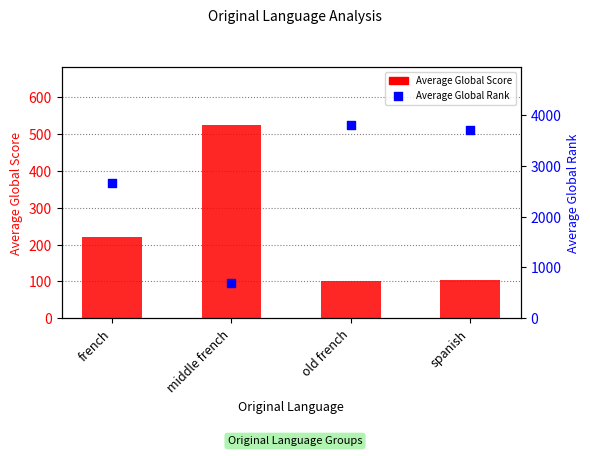

What is the total value across all series at spanish?

3811.0